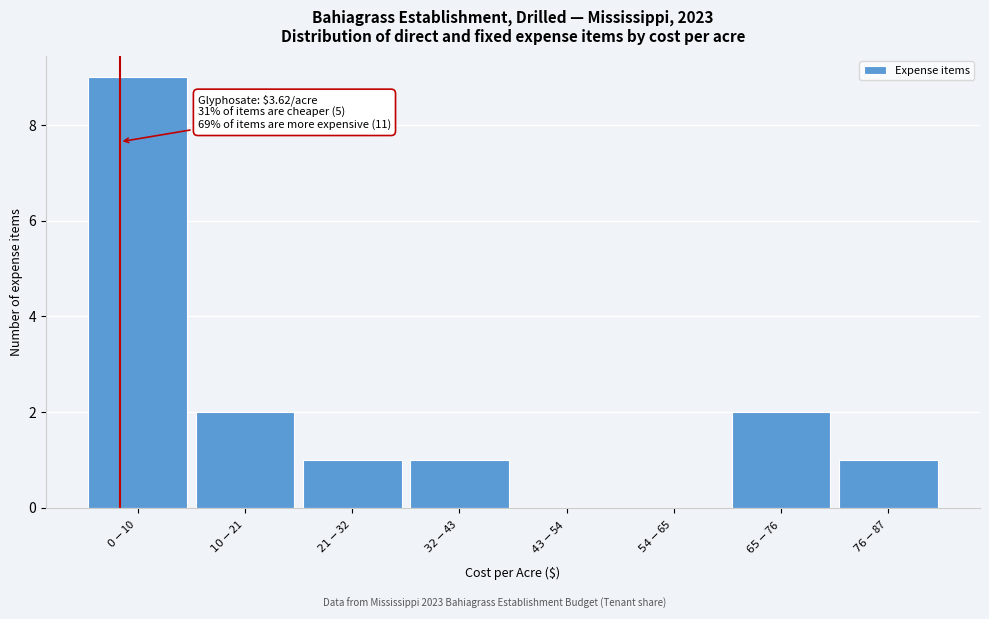

What is the maximum value shown in the chart?

9